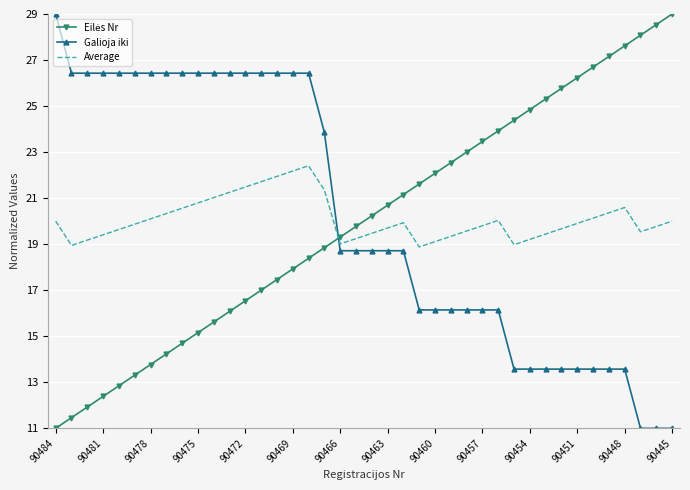

After their last crossing, which series has the higher values: Average or Galioja iki?

Average